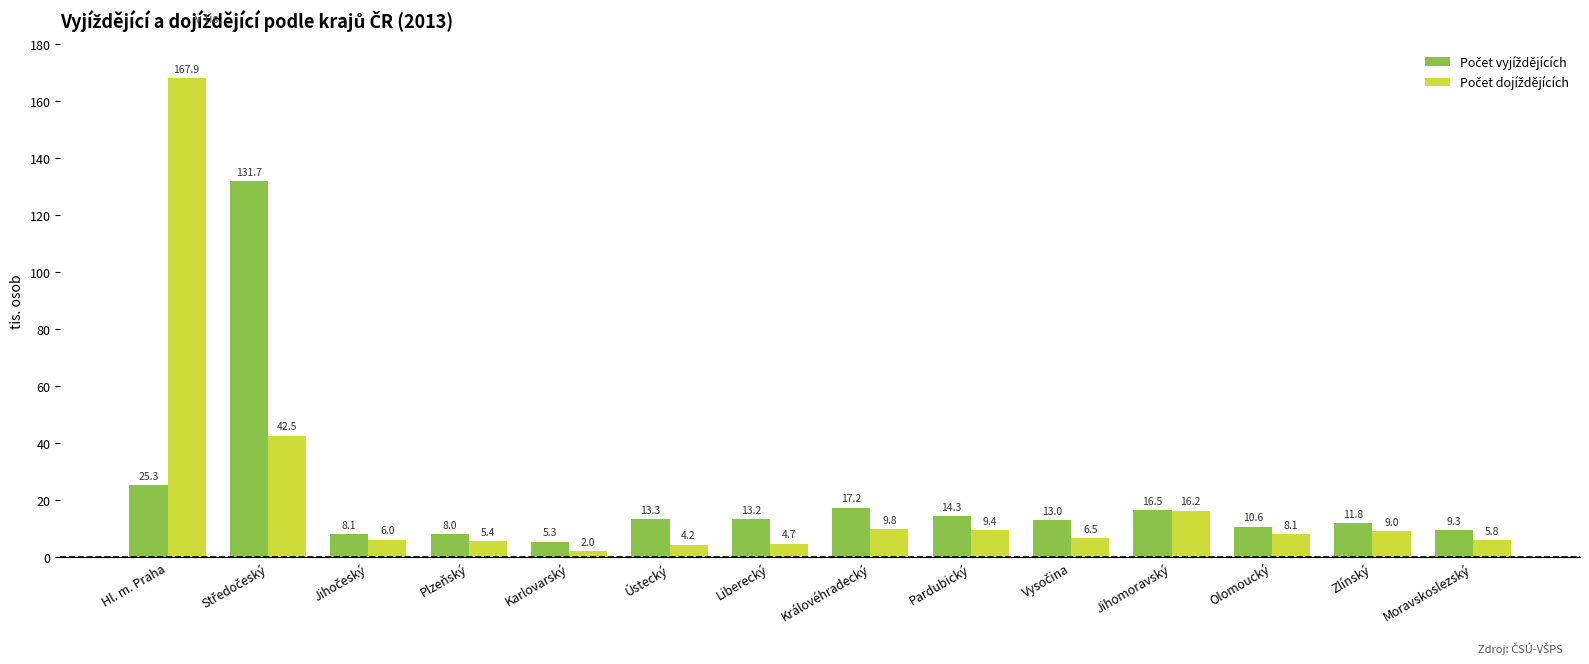

At which category is the sum across all series the highest?

Hl. m. Praha